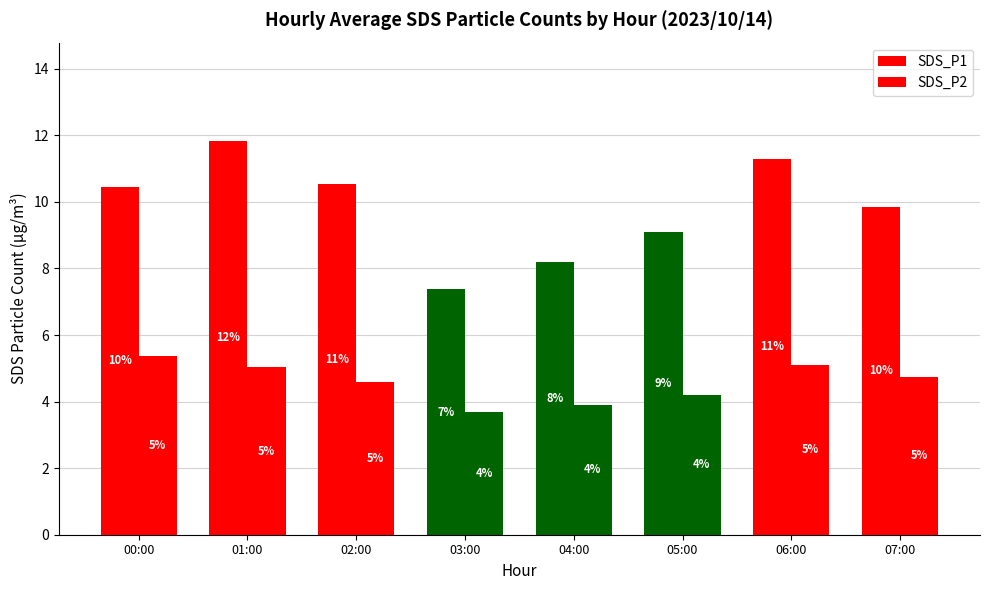

What is the difference between the highest and lowest values at 04:00?

4.3